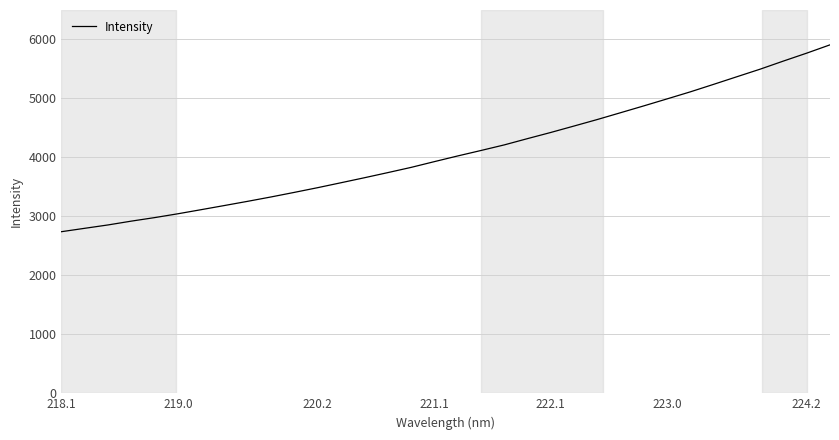

What is the maximum value shown in the chart?

5906.6